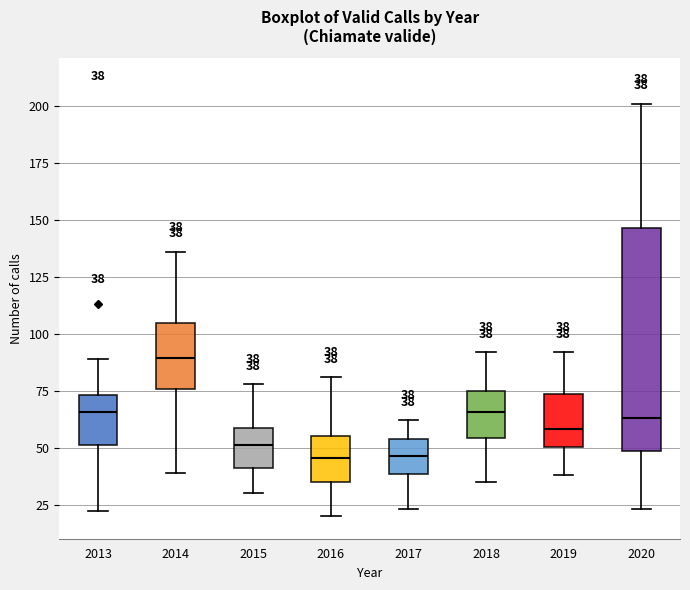

Which box has the highest median line?

2014